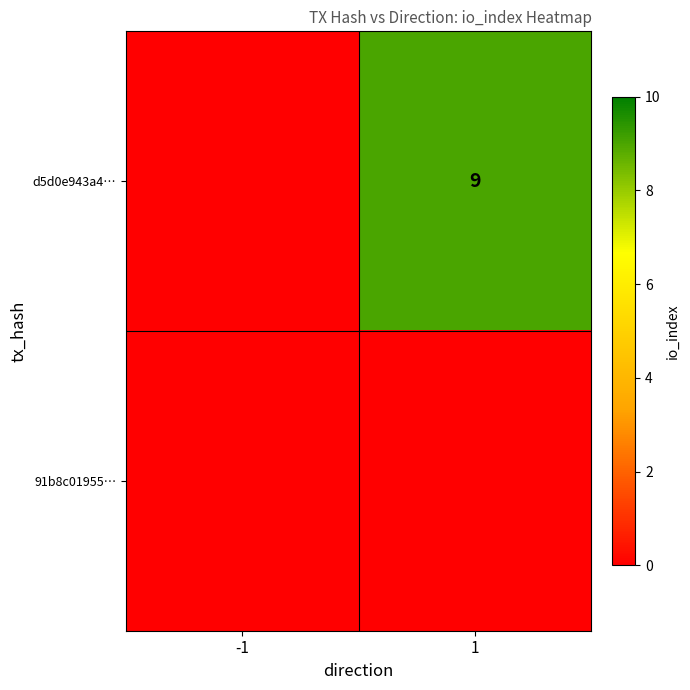

The value of d5d0e943a4… at 1 is 12. True or false?

False